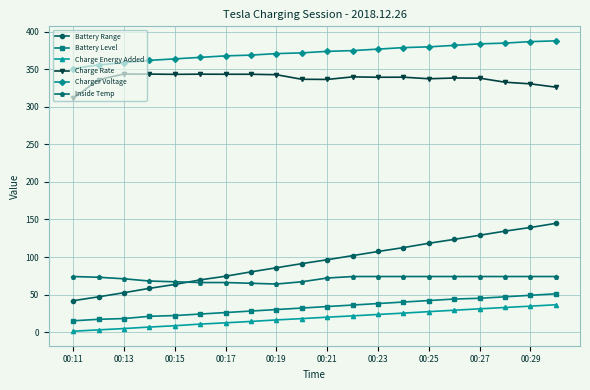

What is the value of the Inside Temp point at the 14th from the left?

74.0